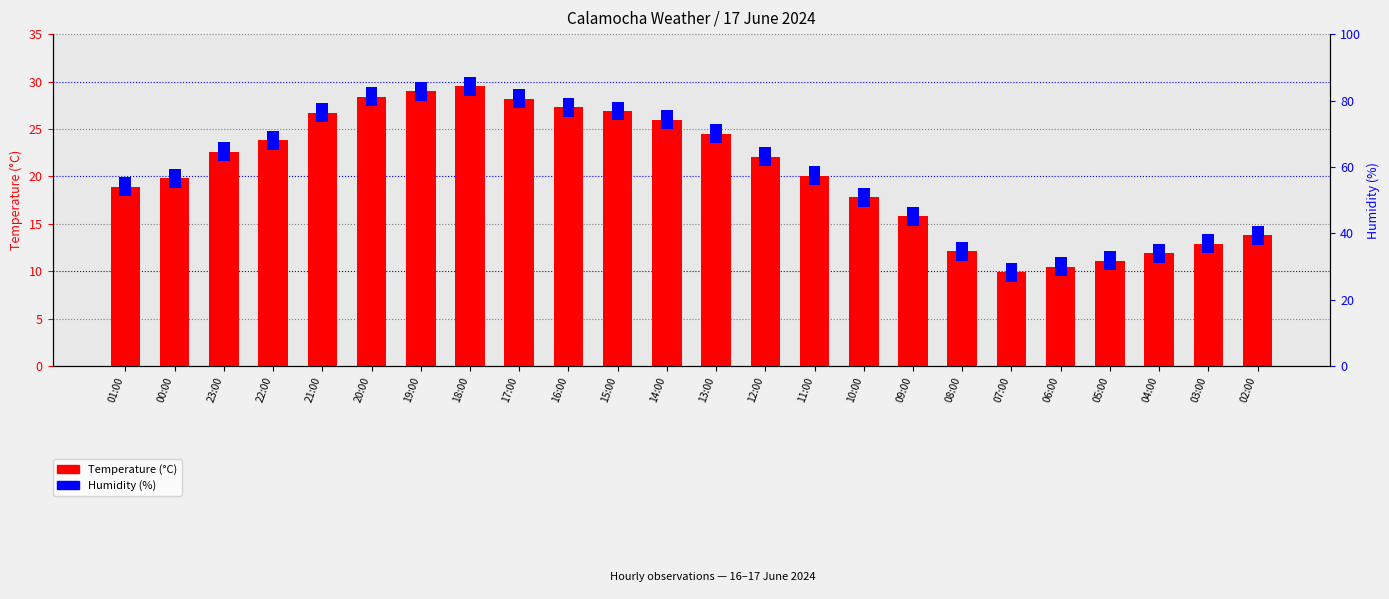

Which category has the highest value in the Temperature (°C) series?

18:00